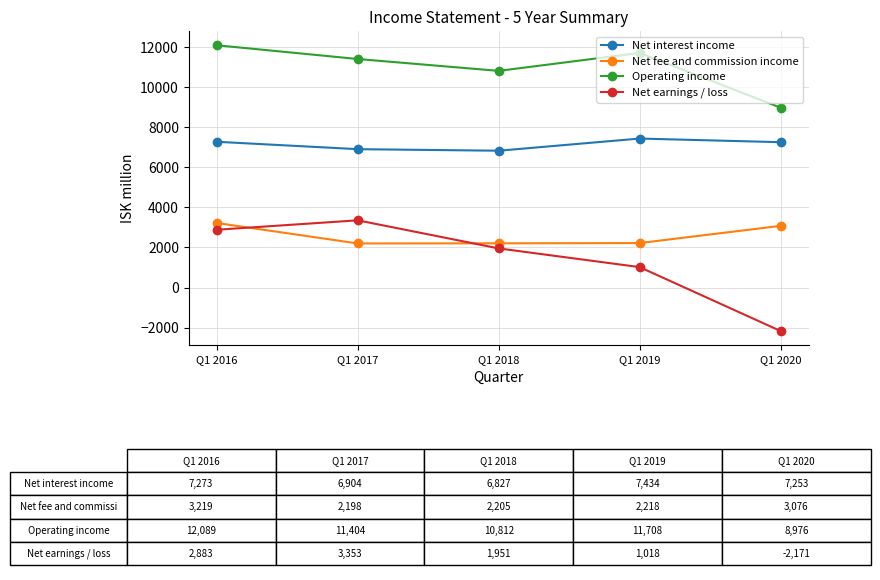

True or false: Net fee and commission income has a value of 3263.2 at Q1 2018.

False